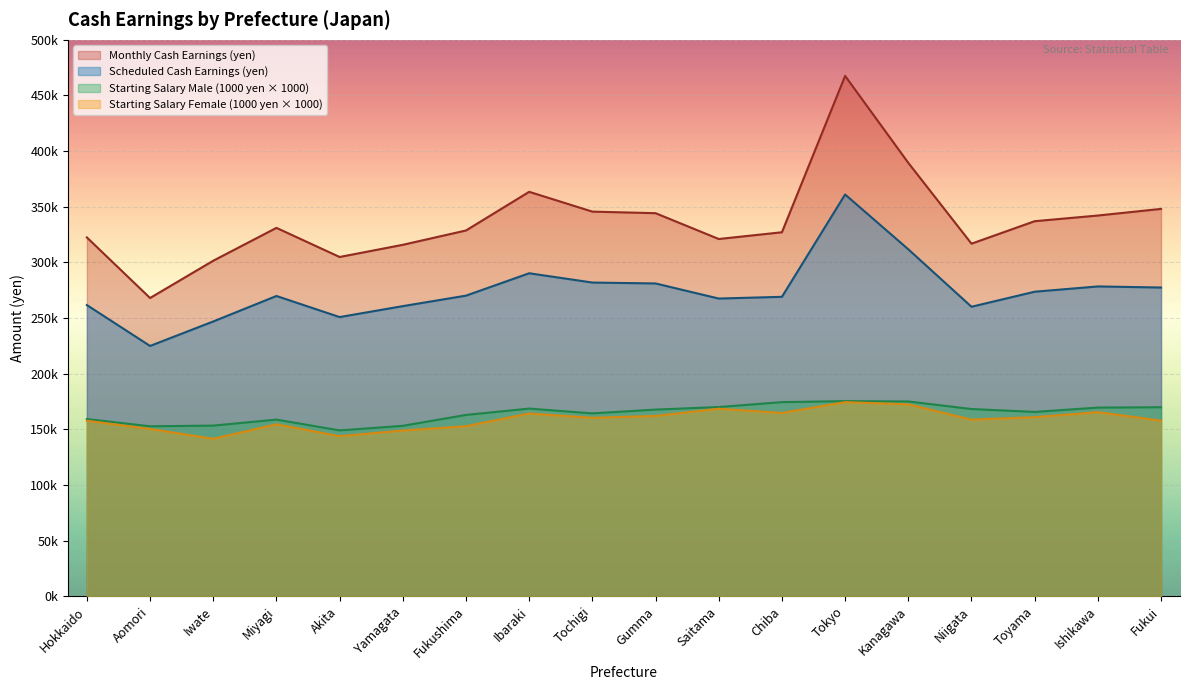

List the series in order of their peak value, highest first.

Monthly Cash Earnings (yen), Scheduled Cash Earnings (yen), Starting Salary Male (1000 yen), Starting Salary Female (1000 yen)